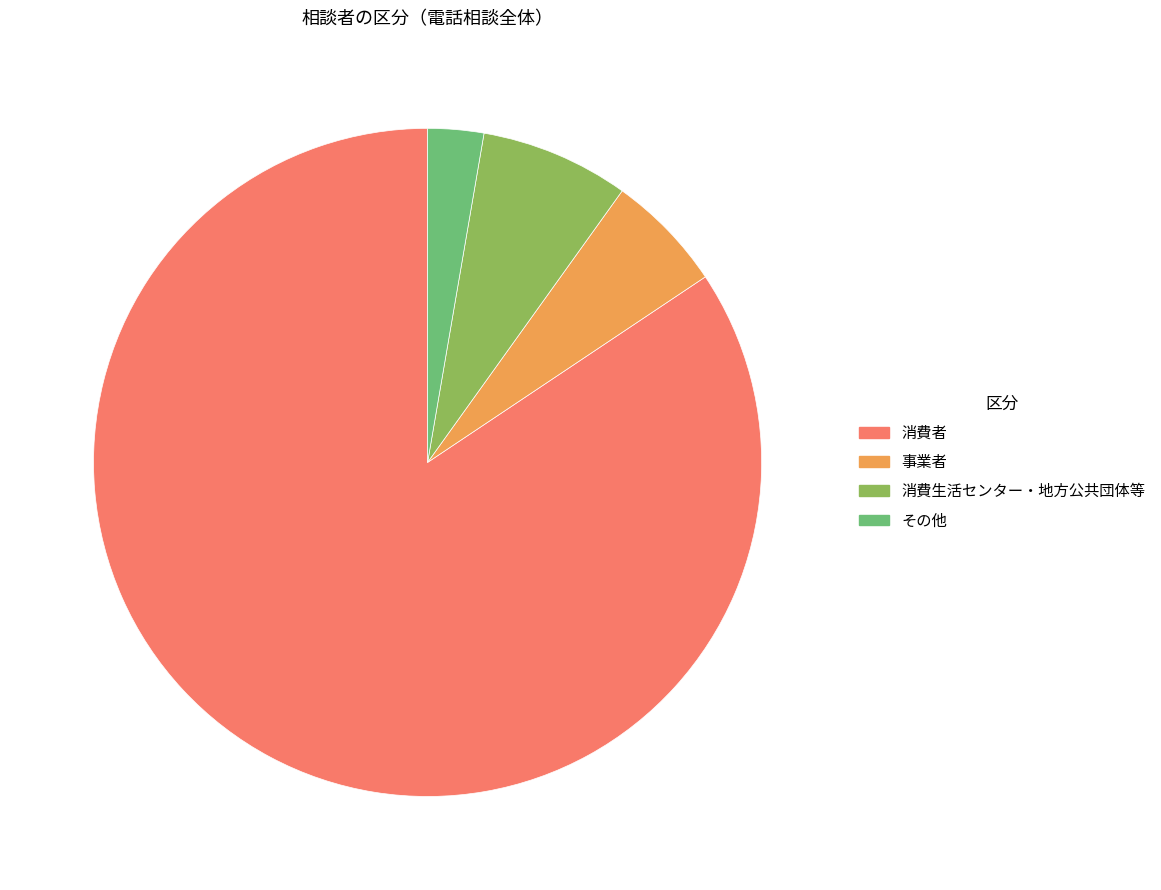

Is the sum of 消費生活センター・地方公共団体等 and その他 greater than half?

No